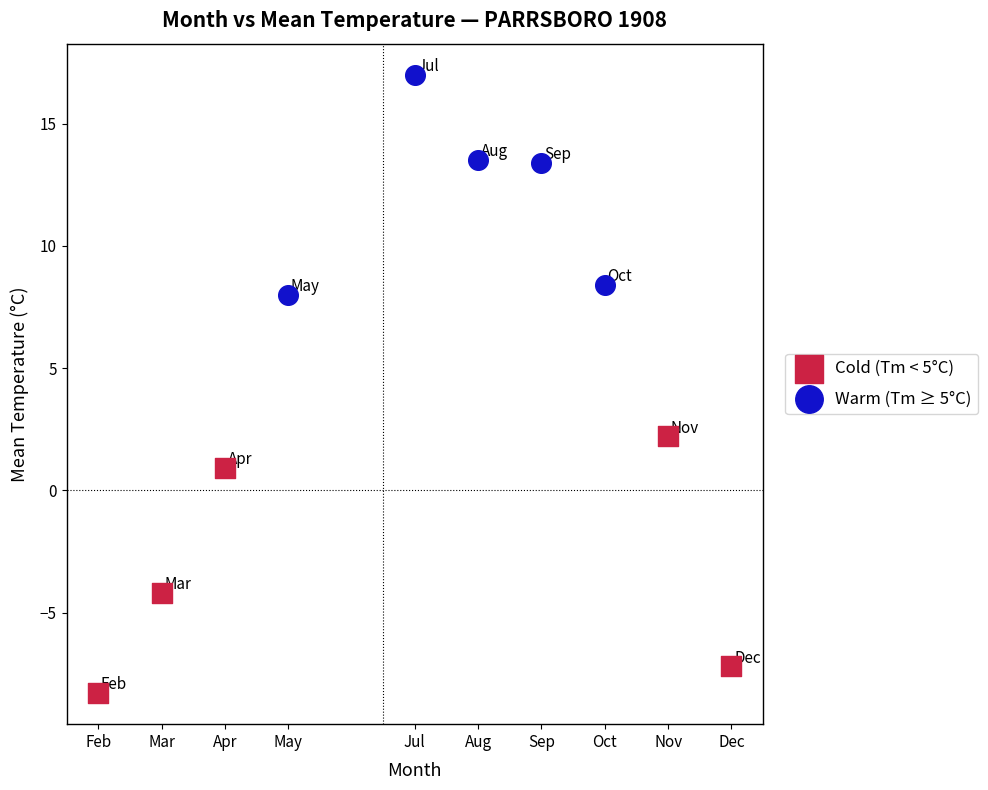

Which series contains the lowest Y value?

Cold (Tm < 5°C)